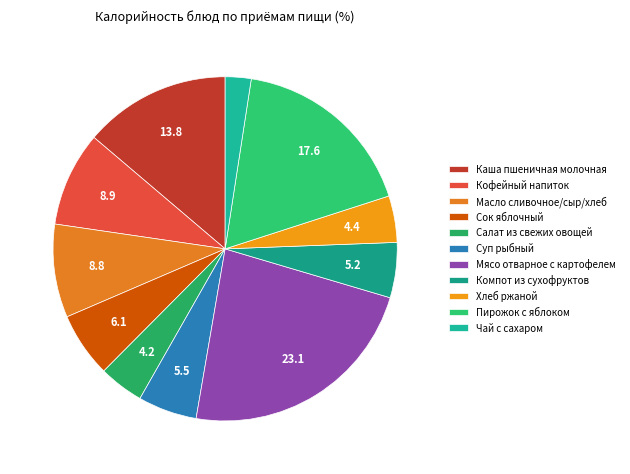

Approximately how many times larger is the value at Сок яблочный compared to Чай с сахаром?

2.5